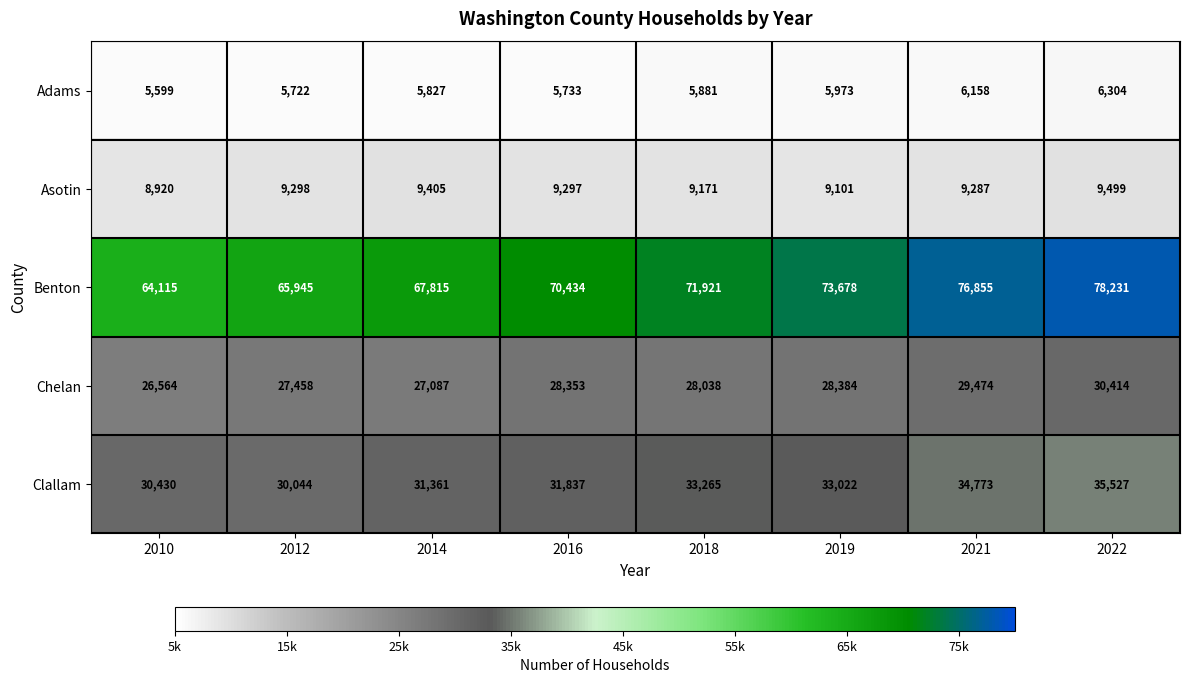

List the series in order of their peak value, lowest first.

Adams, Asotin, Chelan, Clallam, Benton